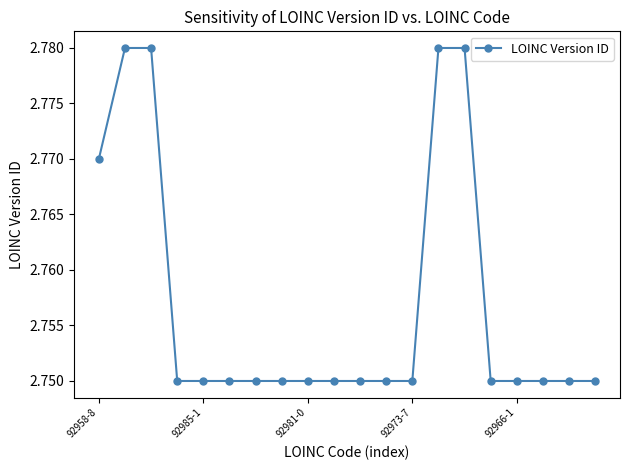

Count the values in the range 2 to 3.

20